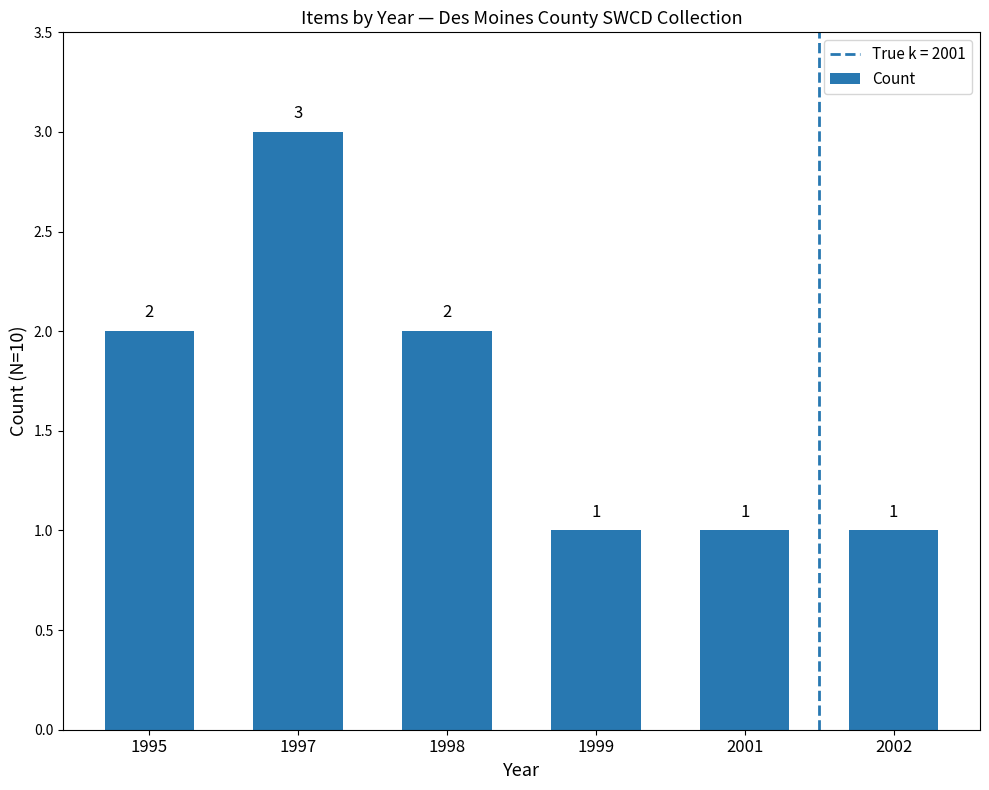

What is the value of the 3rd bar from the left?

2